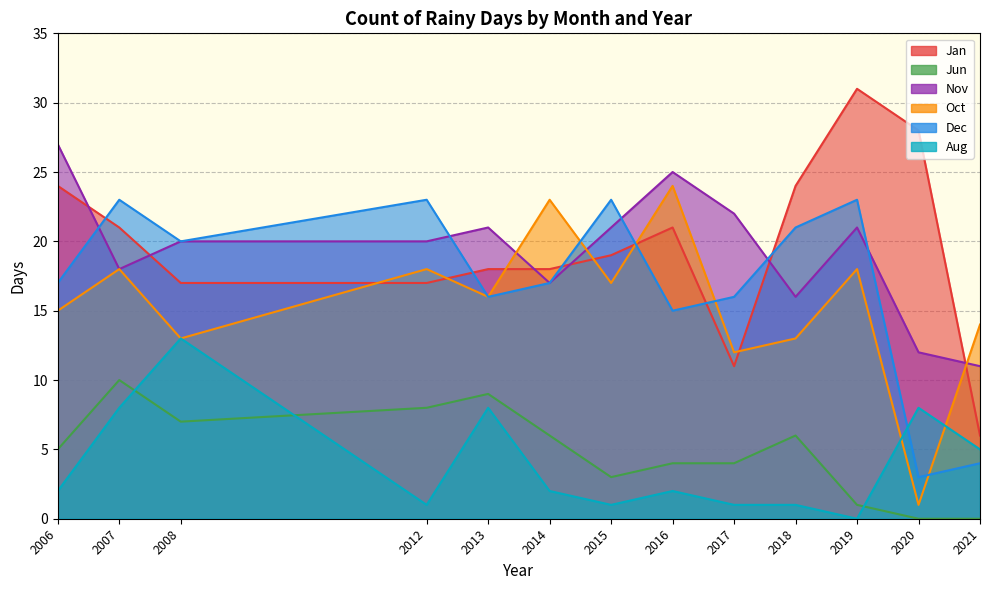

Which series ends up on top after the final intersection of Nov and Dec?

Nov